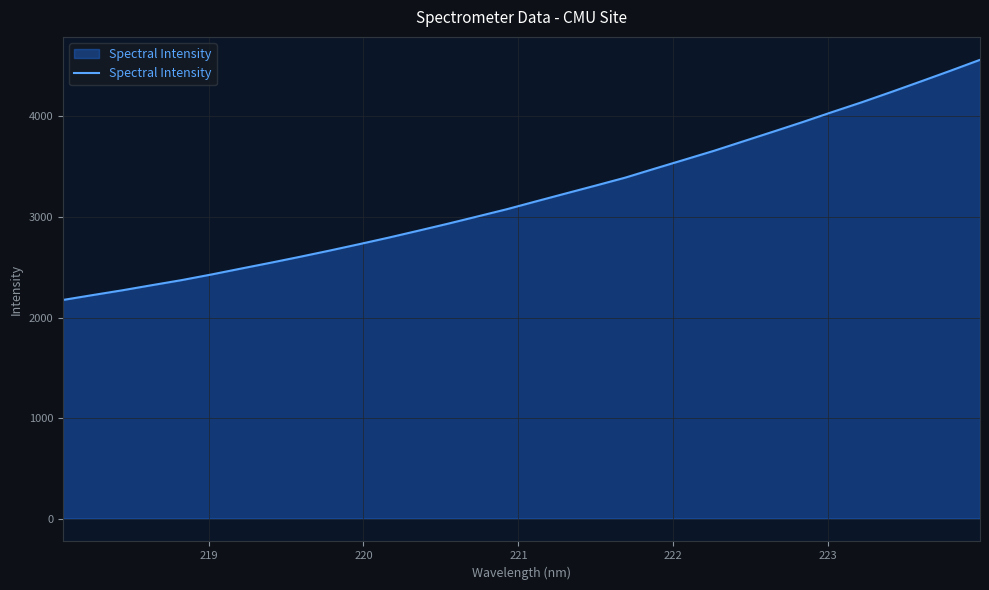

Does the chart have visible grid lines?

Yes